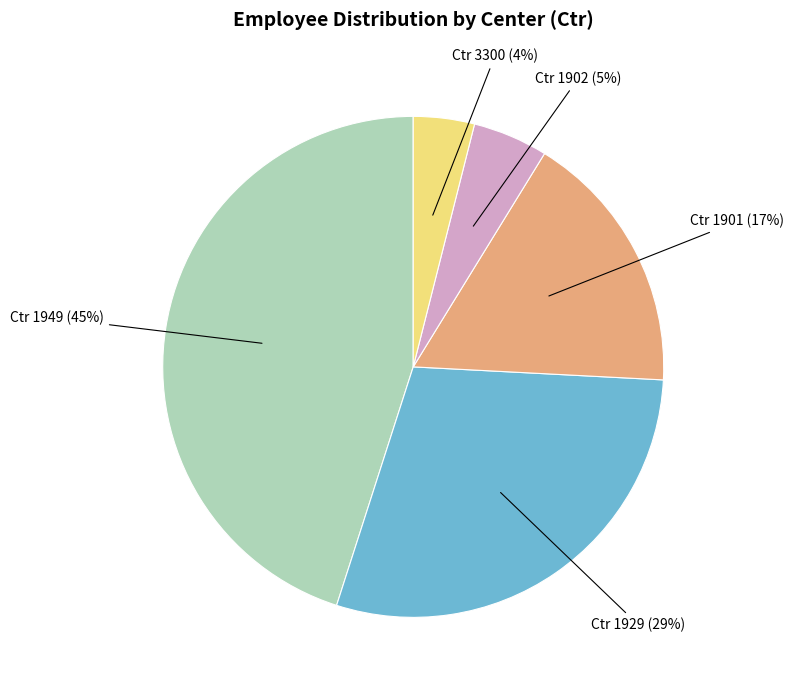

To the nearest percent, what is the difference between the largest and smallest slice percentages?

41%